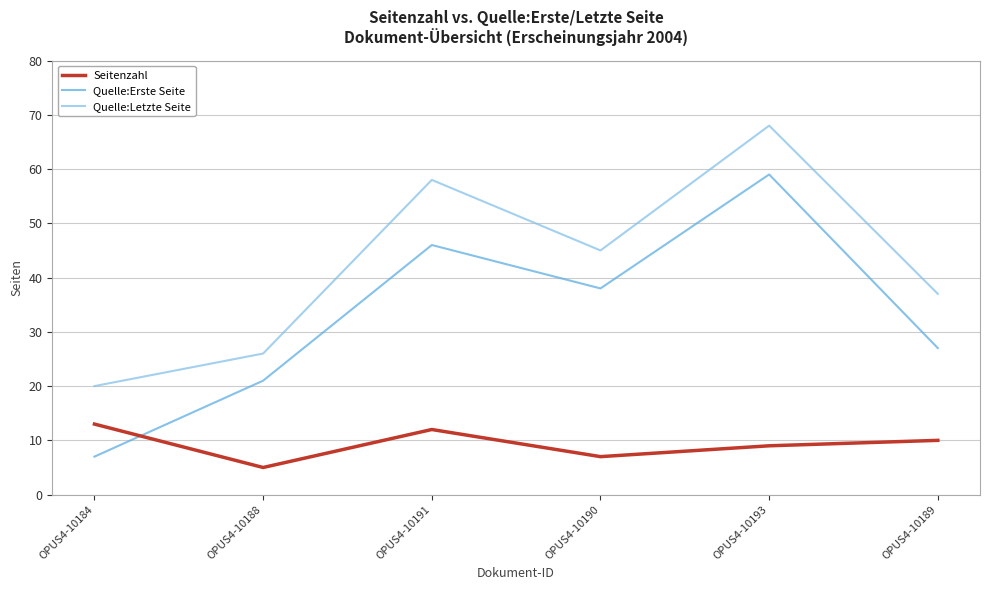

What position from the right is OPUS4-10193?

2